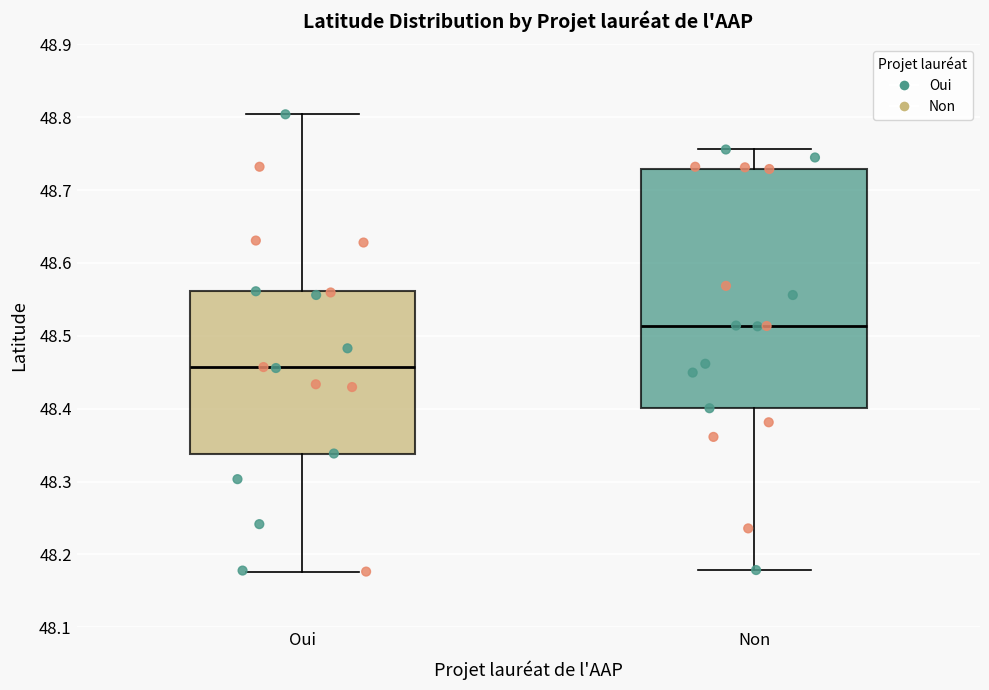

Reading left to right, transcribe this box plot: for each box, give where its median line is, the range the box spans, and where its two whiskers end, as read against the y-axis. The values are not printed on the chart, so give them approximately, as read against the axis.

Oui: median 48.46, box 48.34 to 48.56, whiskers 48.18 to 48.80
Non: median 48.51, box 48.40 to 48.73, whiskers 48.18 to 48.76